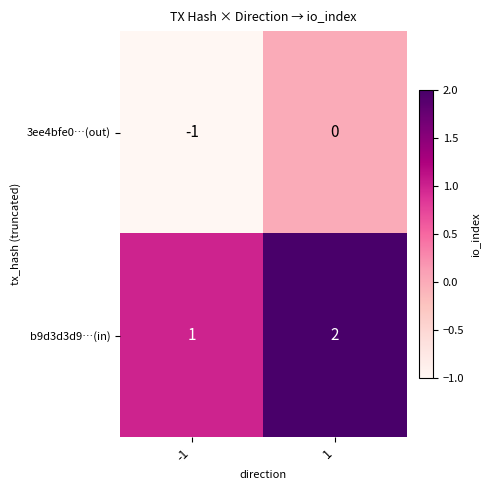

Is it true that b9d3d3d9…(in) equals 2 at 1?

True